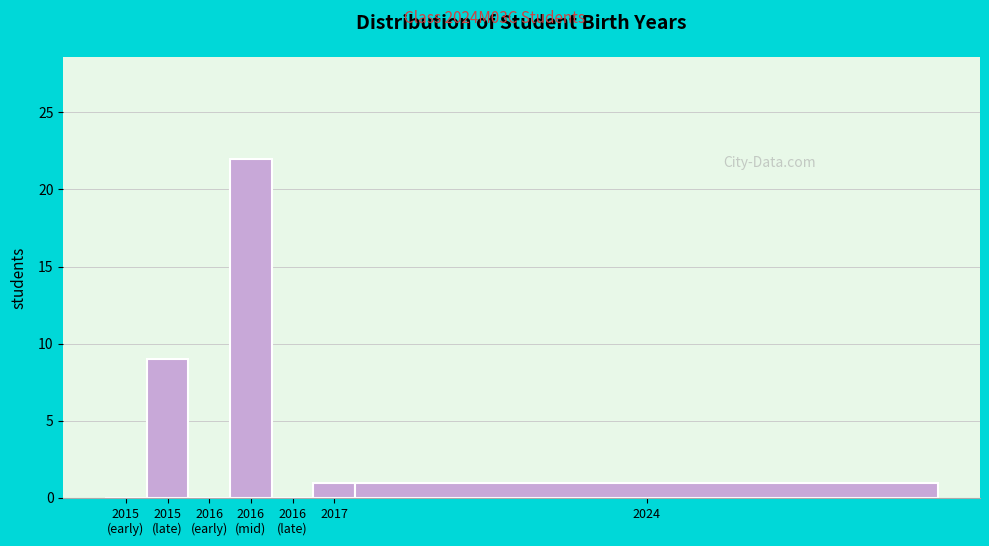

What is the greatest value displayed?

22